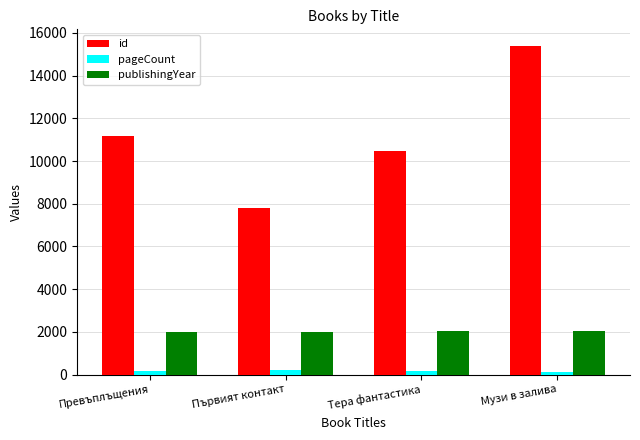

Which category has the highest value across all series?

Музи в залива